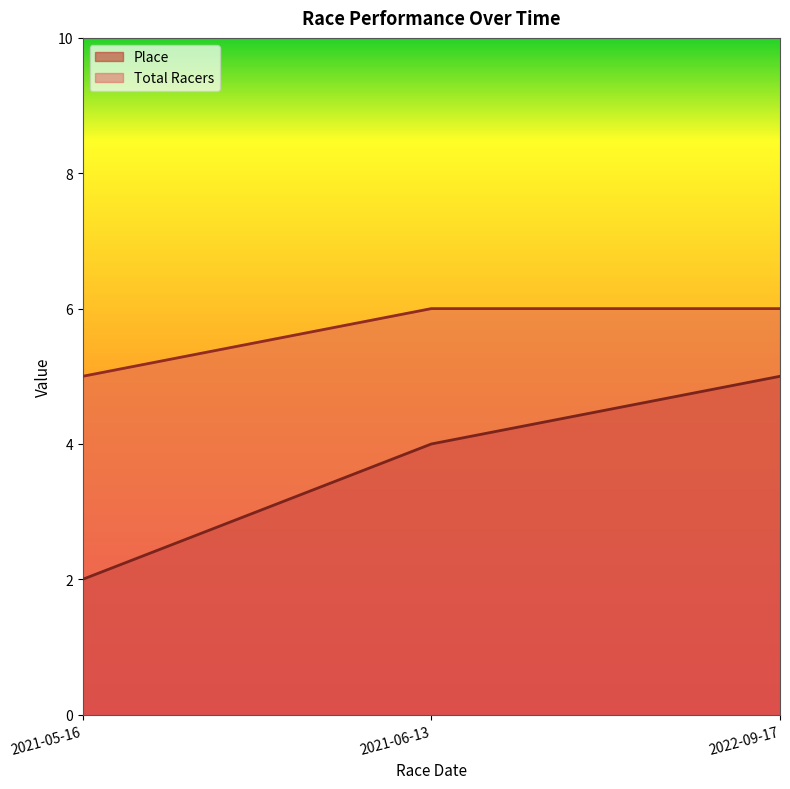

Reading left to right, extract all data points from this chart.

Place: 2021-05-16=2	2021-06-13=4	2022-09-17=5
Total Racers: 2021-05-16=5	2021-06-13=6	2022-09-17=6